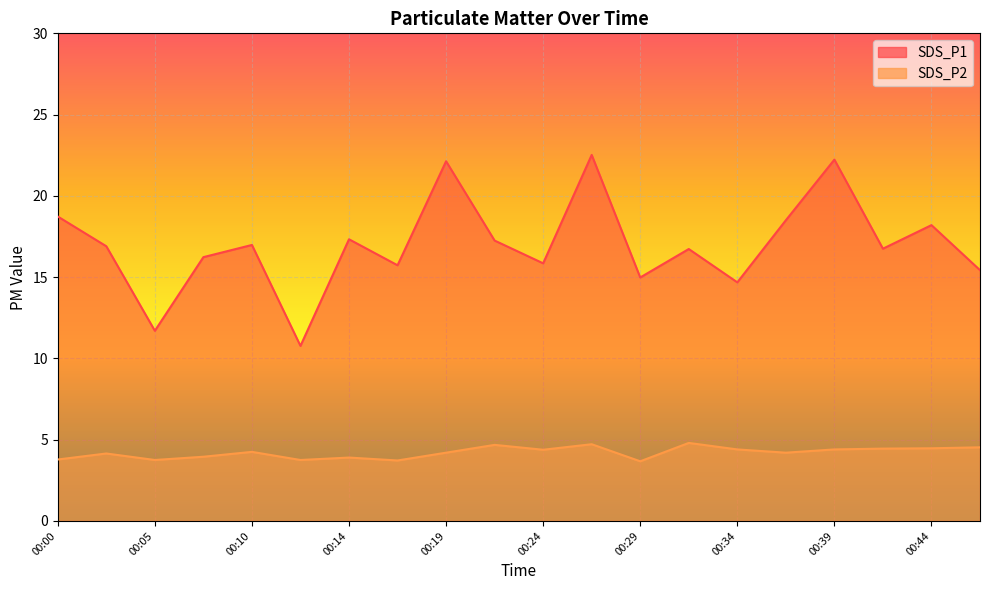

Reading left to right, what are all the values shown in this chart?

SDS_P1: 00:00=18.7	00:02=16.9	00:05=11.7	00:07=16.2	00:10=17.0	00:12=10.8	00:14=17.3	00:17=15.7	00:19=22.1	00:22=17.2	00:24=15.8	00:27=22.5	00:29=15.0	00:31=16.7	00:34=14.7	00:36=18.5	00:39=22.2	00:41=16.8	00:44=18.2	00:46=15.4
SDS_P2: 00:00=3.8	00:02=4.2	00:05=3.8	00:07=4.0	00:10=4.2	00:12=3.8	00:14=3.9	00:17=3.7	00:19=4.2	00:22=4.7	00:24=4.4	00:27=4.7	00:29=3.7	00:31=4.8	00:34=4.4	00:36=4.2	00:39=4.4	00:41=4.5	00:44=4.5	00:46=4.5